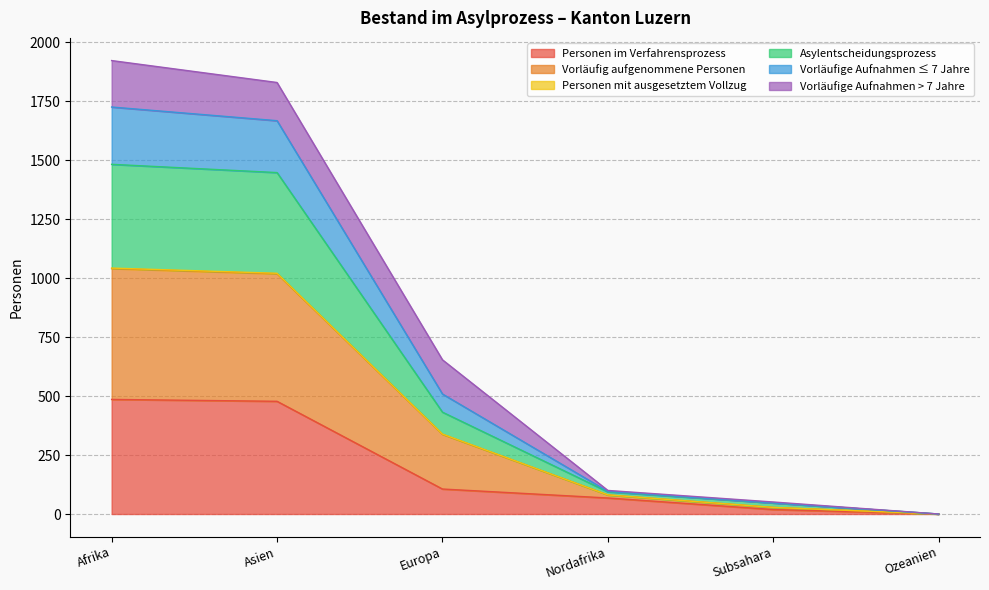

What is the maximum value for Personen im Verfahrensprozess?

486